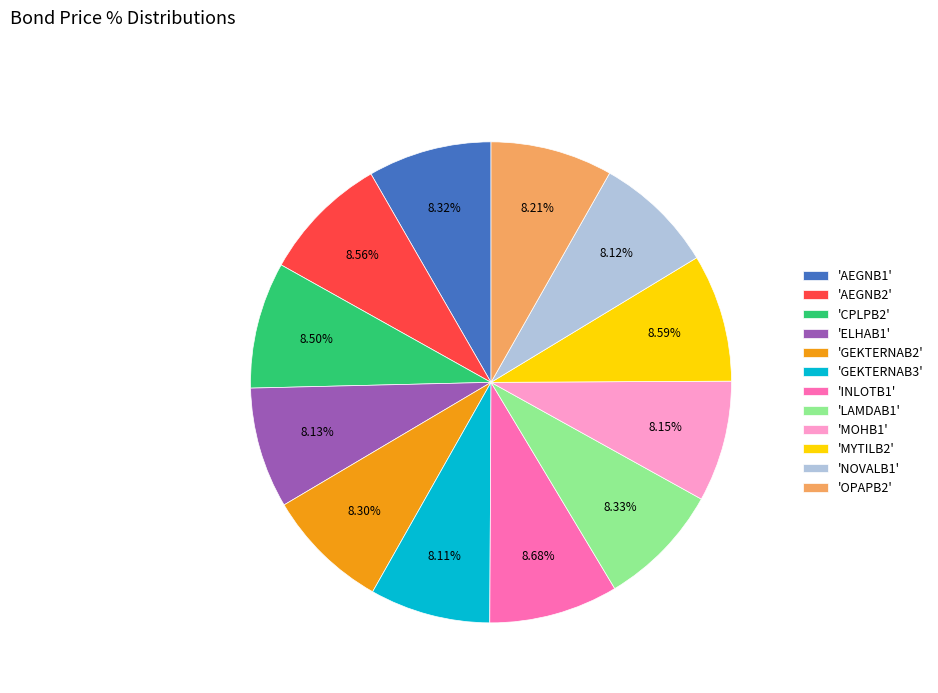

Do 'ELHAB1' and 'GEKTERNAB2' together represent more than half of the pie?

No